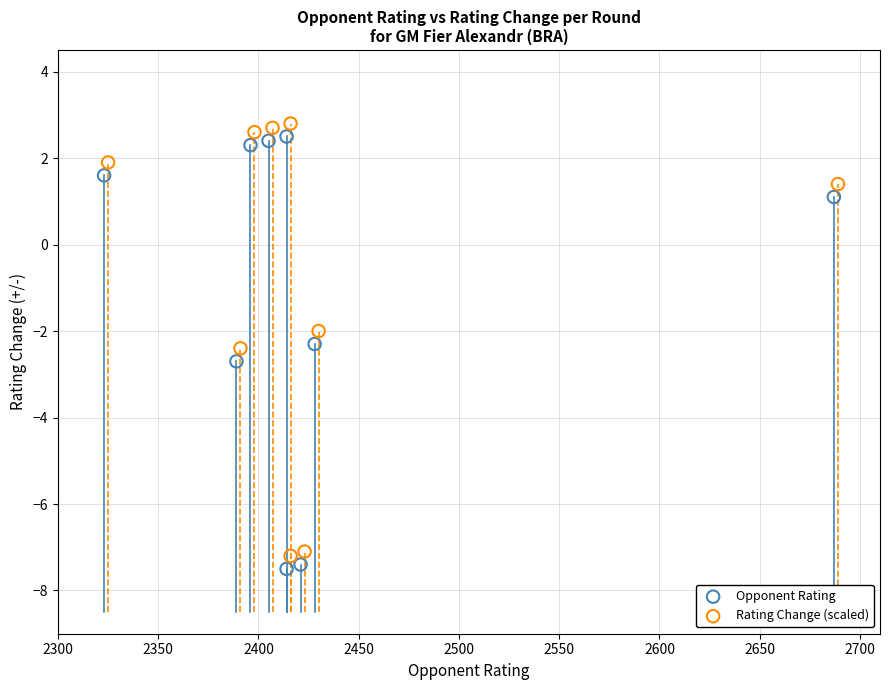

What are all the series names shown in the legend?

Opponent Rating, Rating Change (scaled)